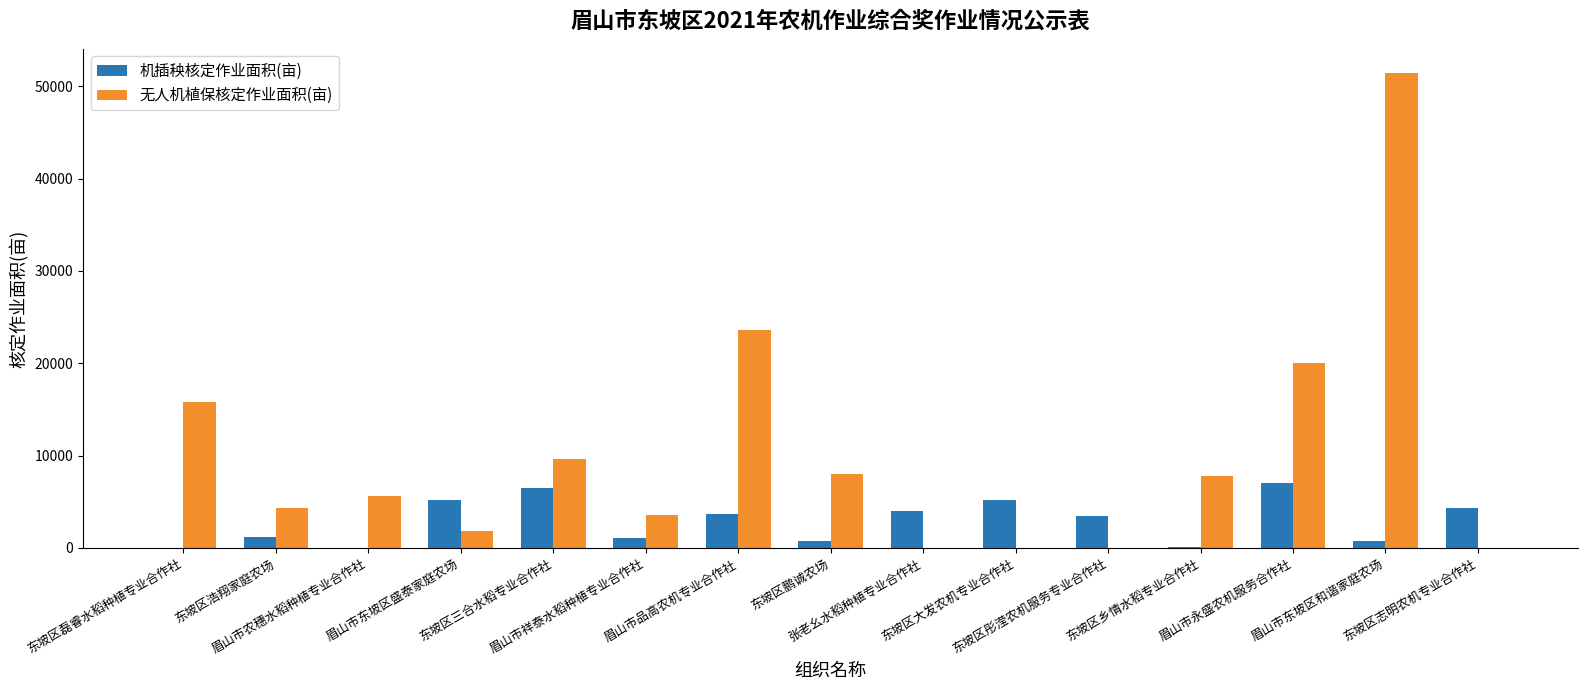

What is the sum of all 无人机植保核定作业面积(亩) values?

151684